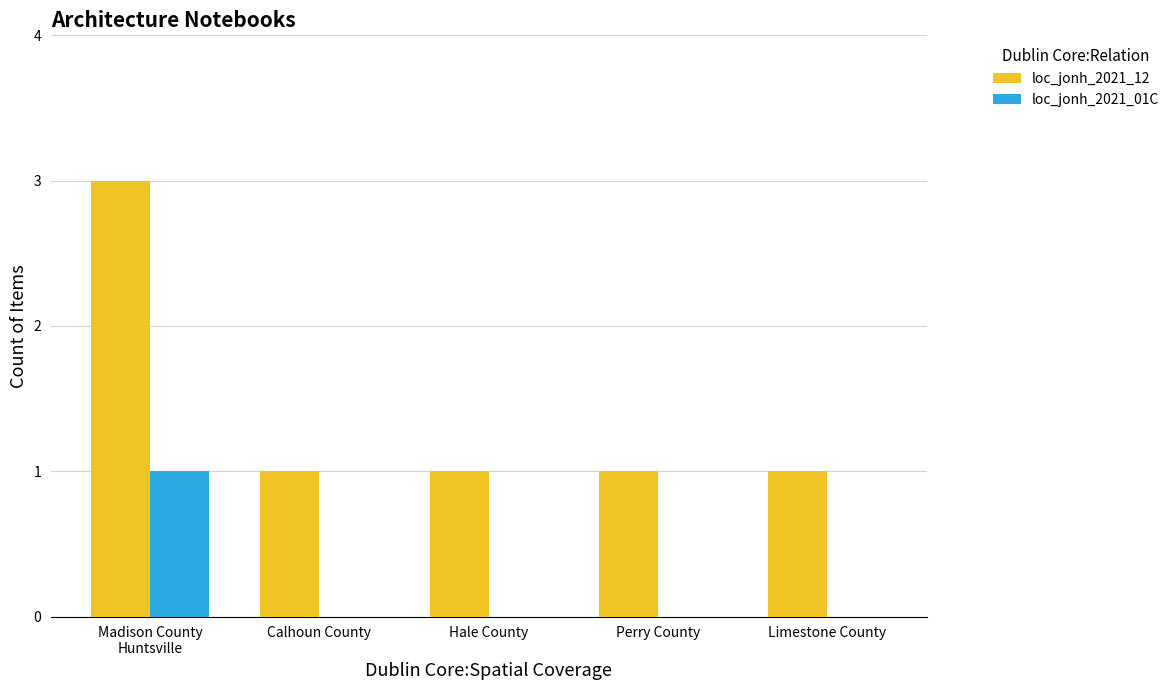

What is the sum of the loc_jonh_2021_12 values at Madison County
Huntsville and Calhoun County?

4